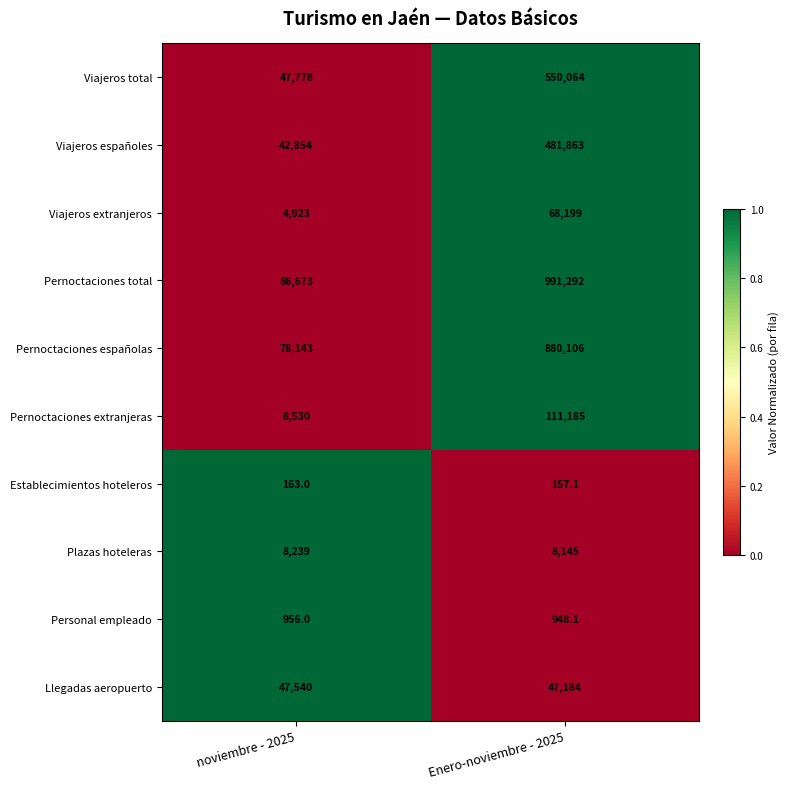

The value of Viajeros extranjeros at noviembre - 2025 is 7784.1. True or false?

False